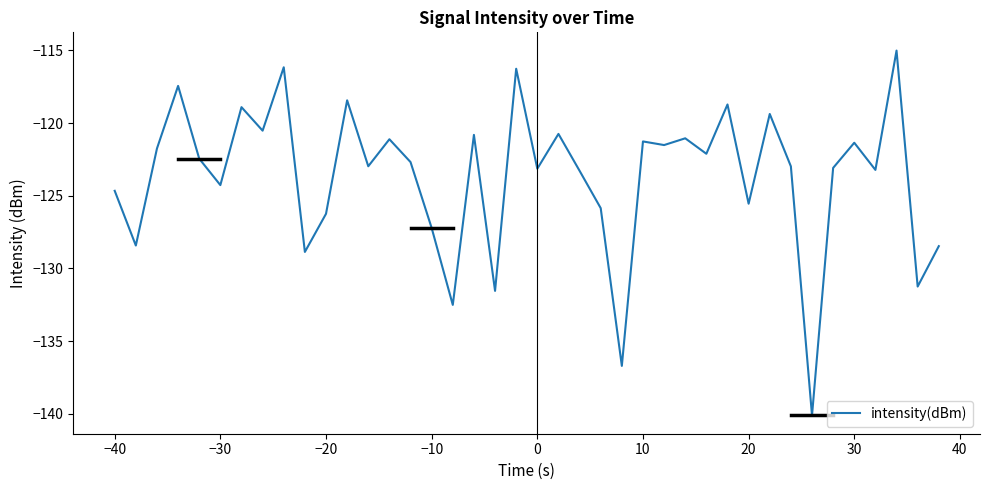

What is the smallest value displayed?

-140.1